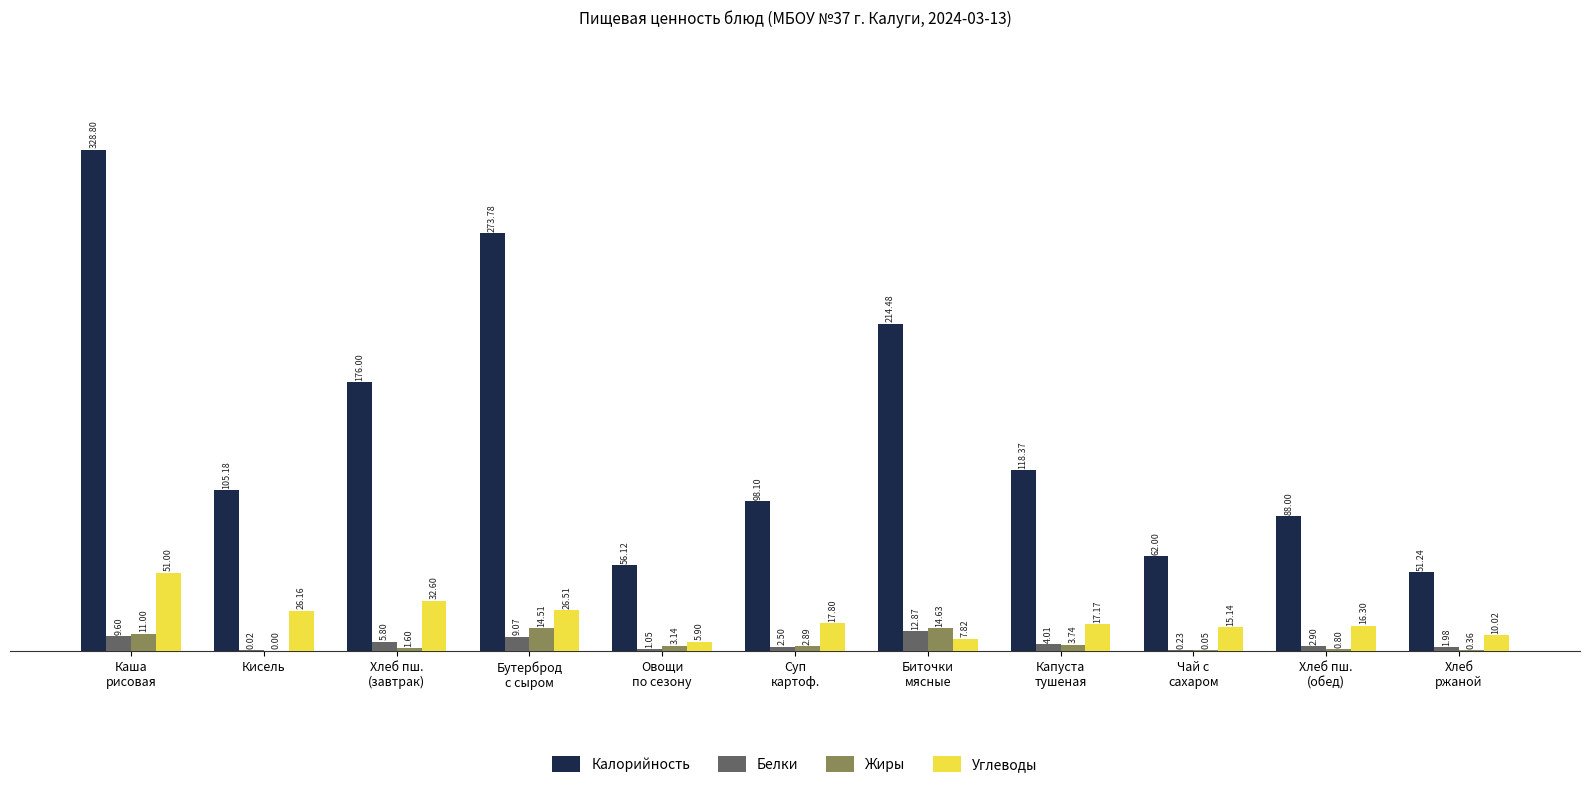

Which series has the largest total across all categories?

Калорийность